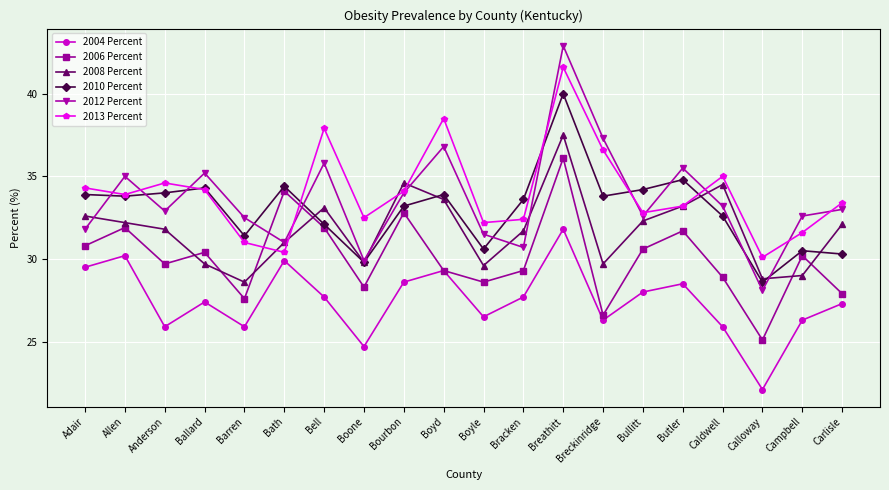

The 2006 Percent series shows 30.8 at Adair. True or false?

True